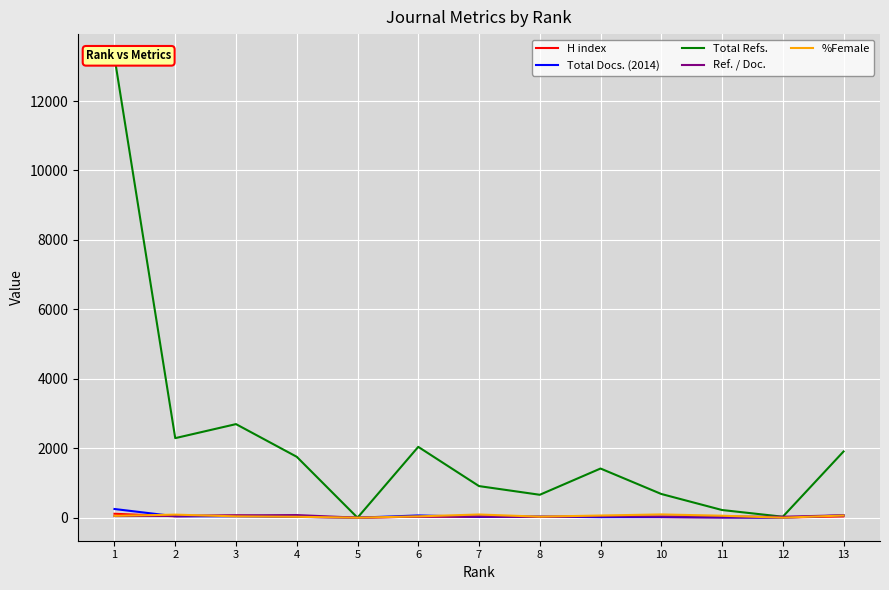

How many values in the H index series are below 27?

6